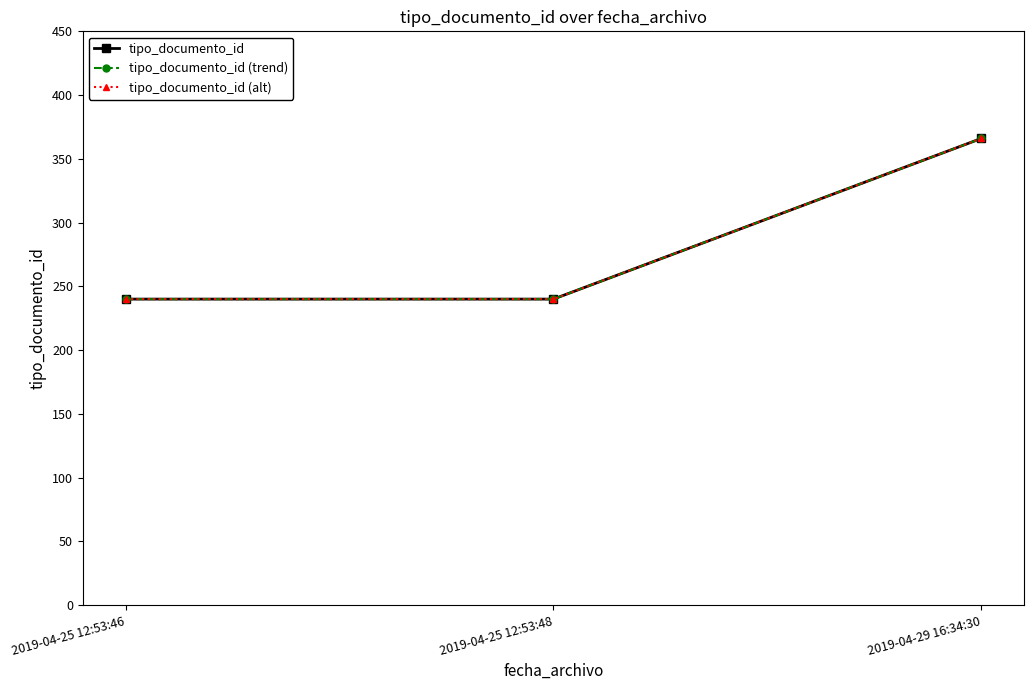

At which label does tipo_documento_id (alt) reach its minimum?

2019-04-25 12:53:46